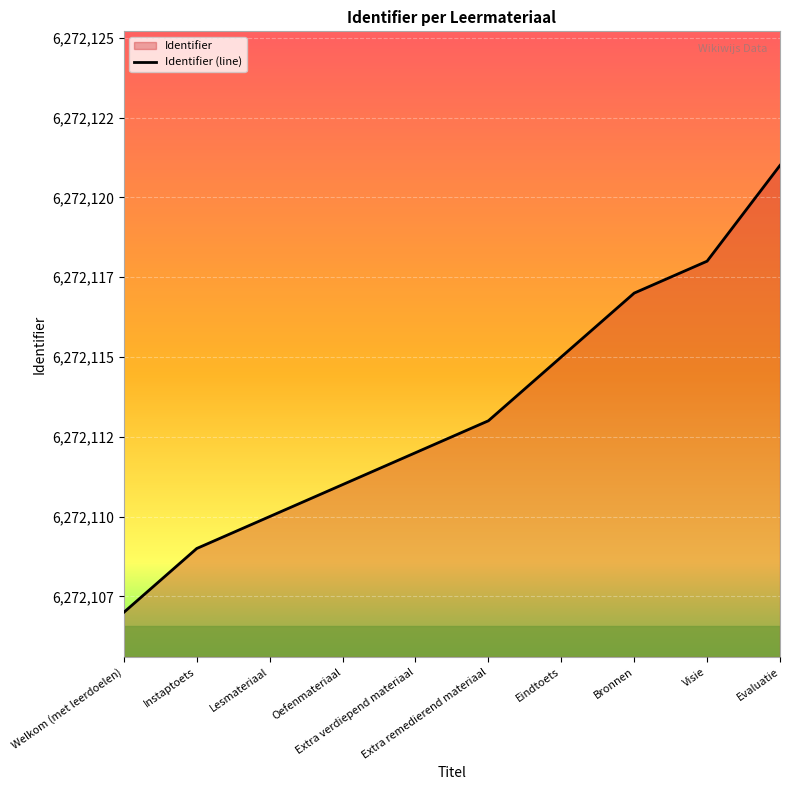

What is the smallest value displayed?

6272107